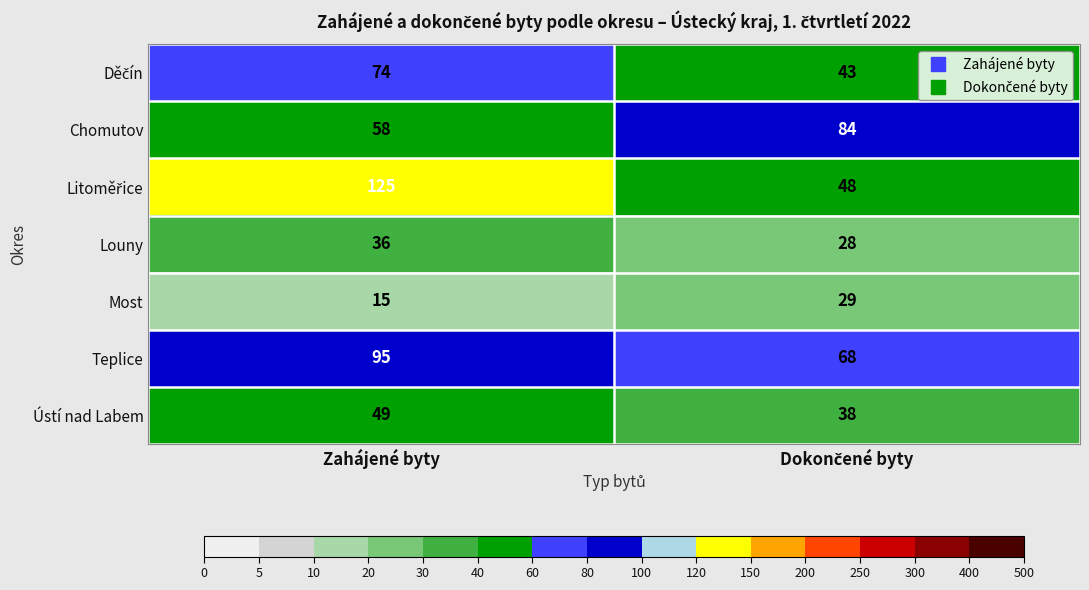

At which category is the sum across all series the highest?

Zahájené byty